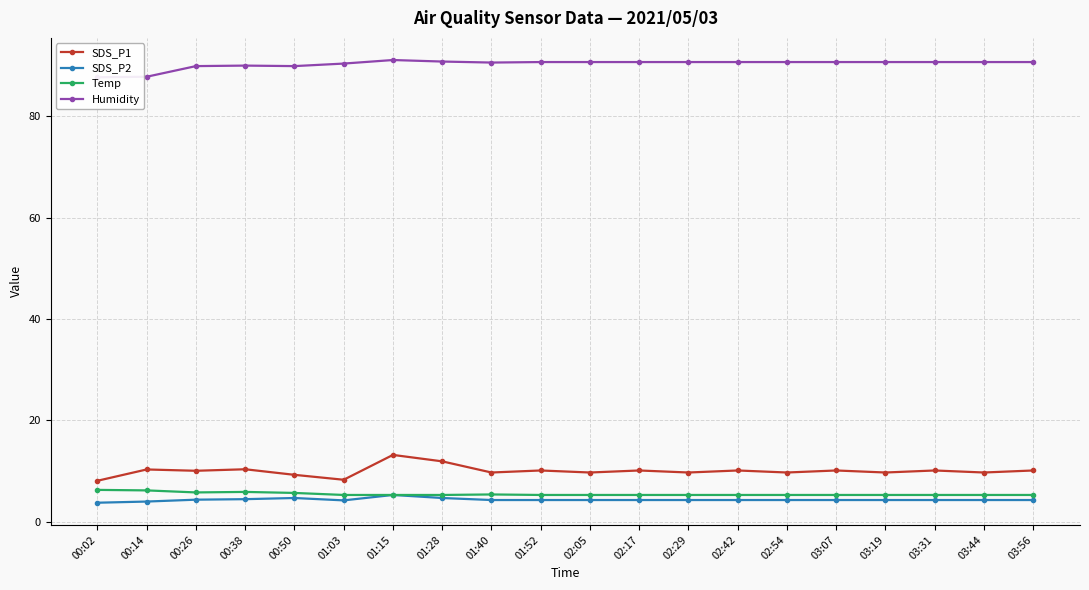

Is it true that SDS_P2 equals 5.3 at 01:15?

True